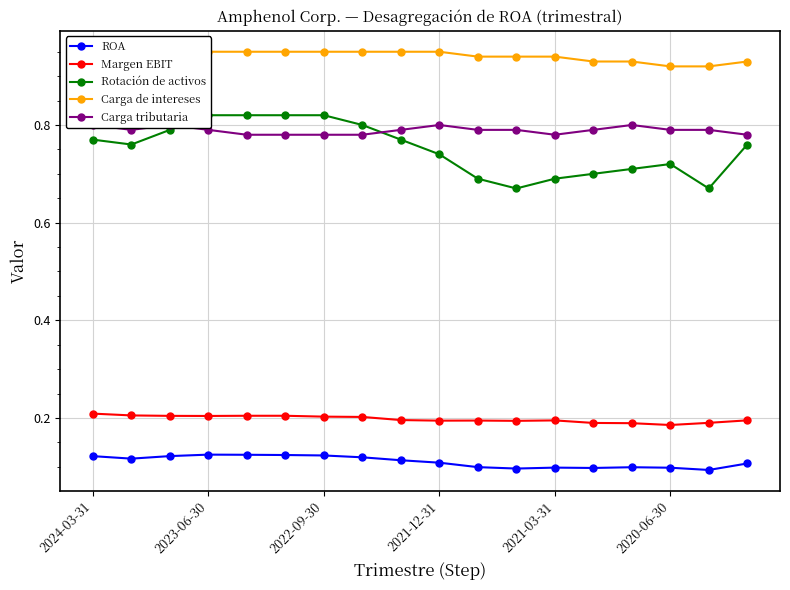

How many Margen EBIT values are between 0 and 1?

18